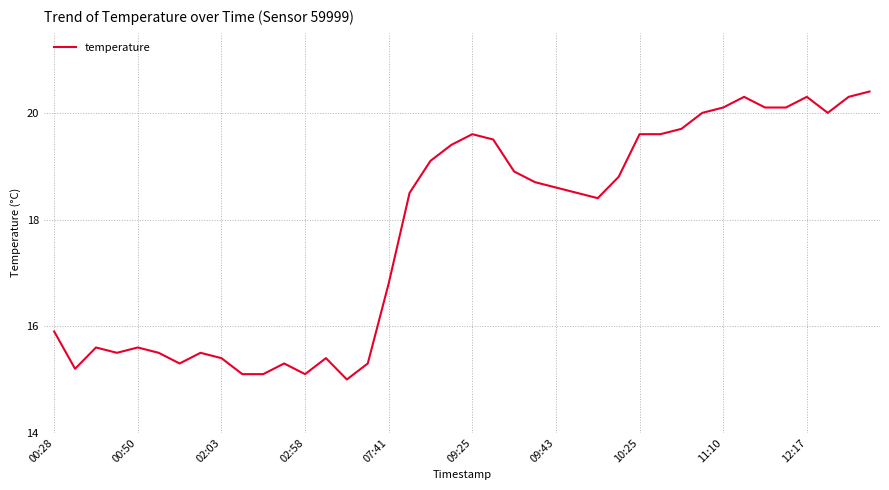

What is the minimum value shown in the chart?

15.0